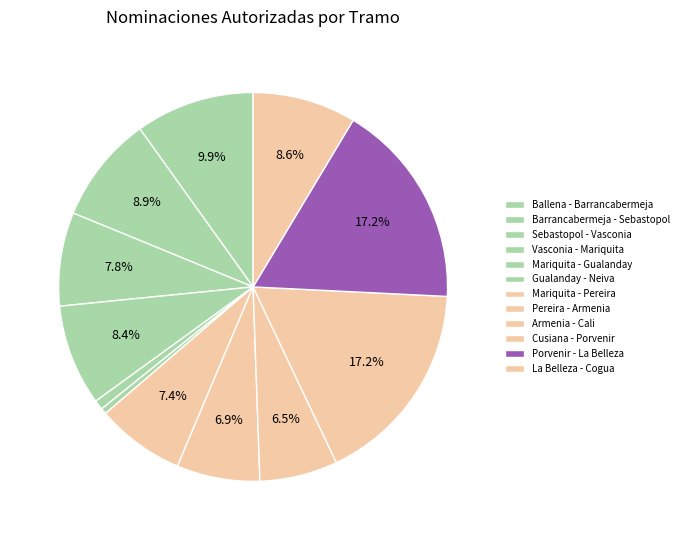

To the nearest percent, what is the difference between the largest and smallest slice percentages?

17%